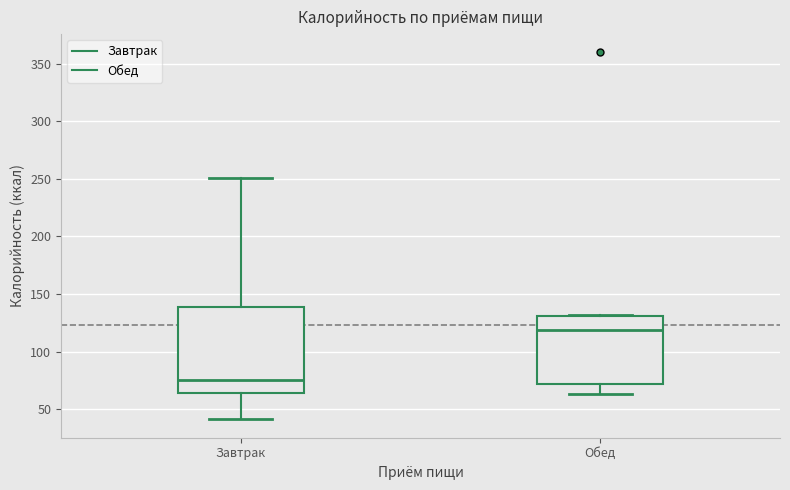

Where is the lower edge of the box for Обед on the y-axis? The values are not printed on the chart, so give them approximately, as read against the axis.

70